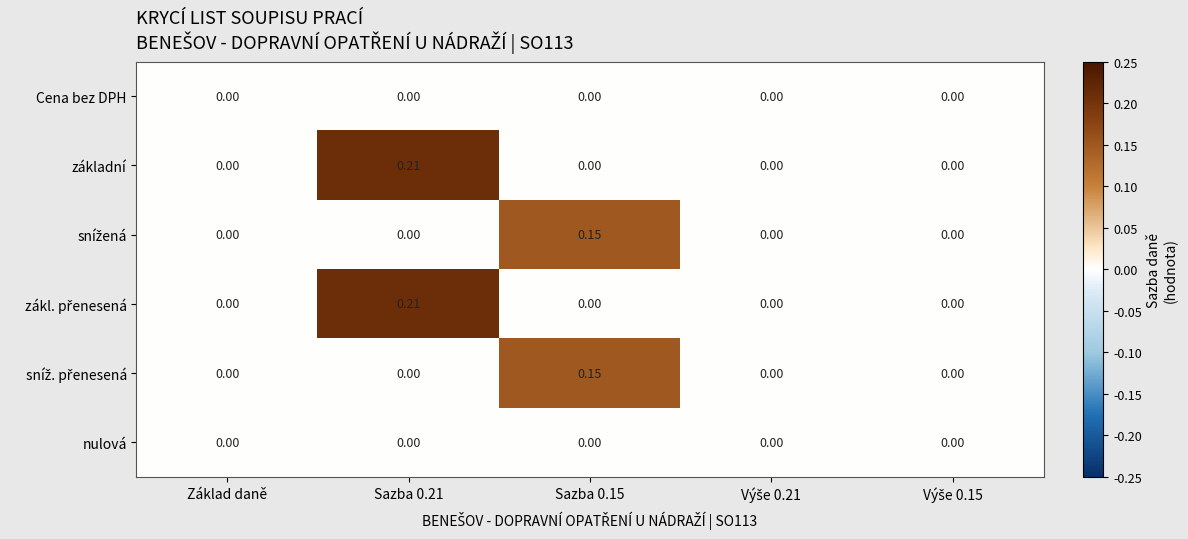

How many series are shown in this chart?

6